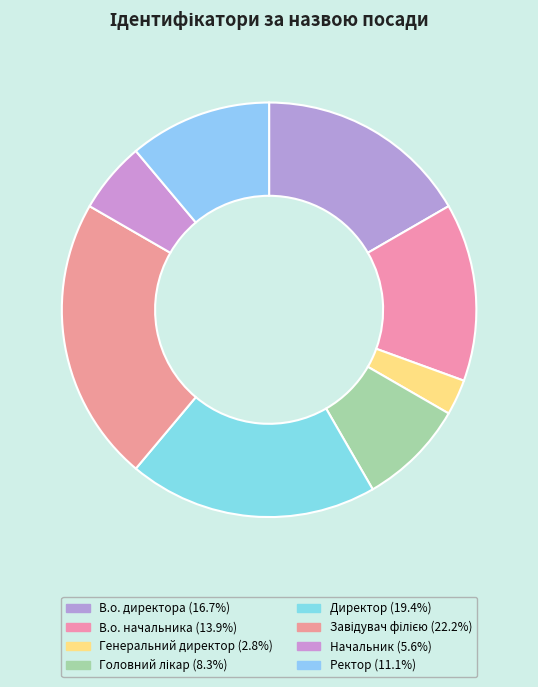

What percentage is NOT represented by Ректор?

88.9%